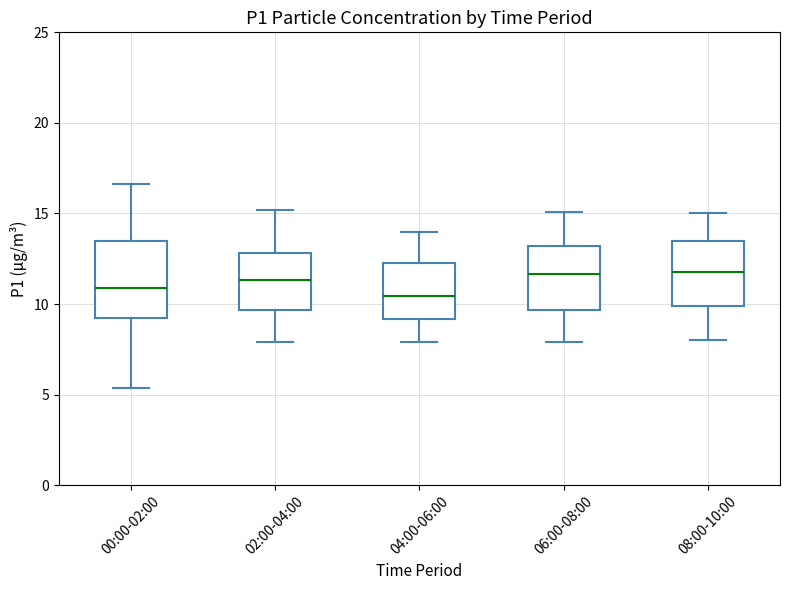

Where does the lower whisker of the box for 02:00-04:00 end on the y-axis? The values are not printed on the chart, so give them approximately, as read against the axis.

8.0